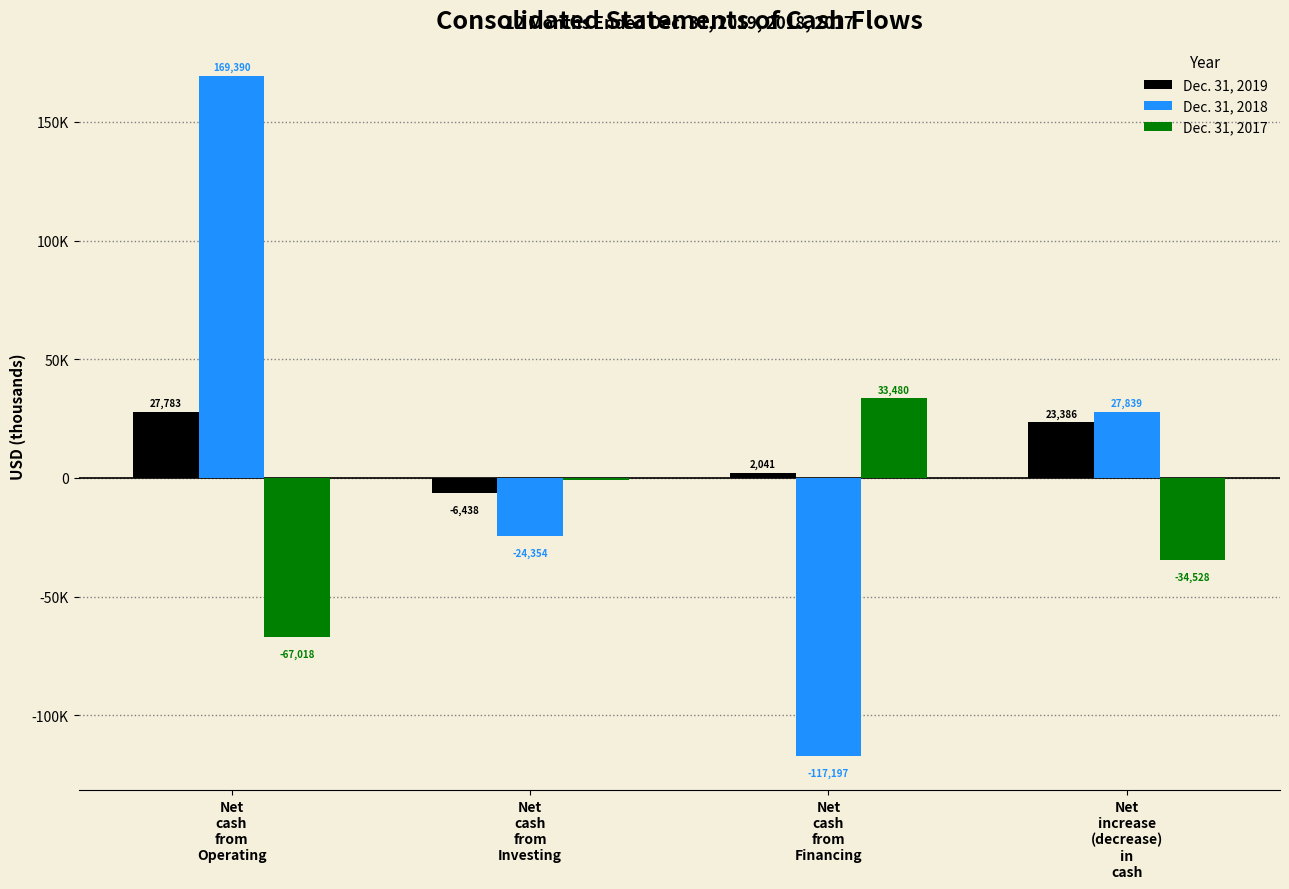

Is the value of Dec. 31, 2017 at Net
cash
from
Investing greater than the value of Dec. 31, 2019 at Net
cash
from
Financing?

No